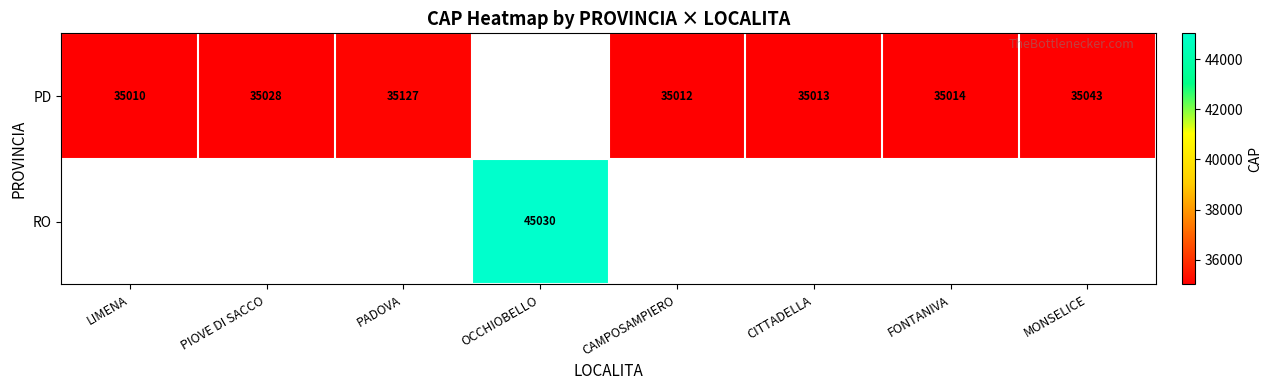

What is the difference between the PD values at PADOVA and CAMPOSAMPIERO?

115